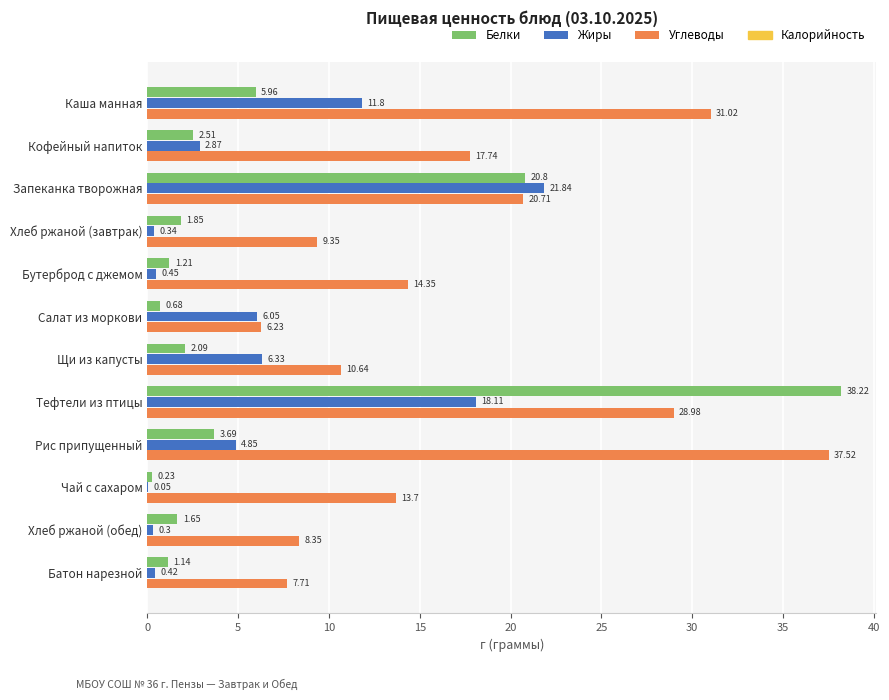

Which series changed the most between Хлеб ржаной (завтрак) and Салат из моркови?

Жиры